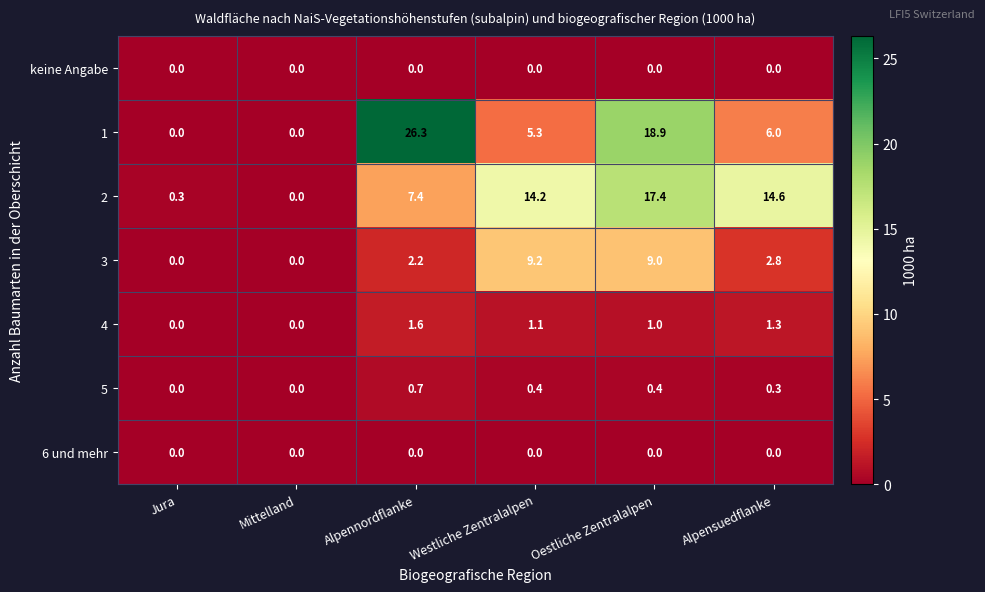

Is it true that 4 equals 1.6 at Alpennordflanke?

True